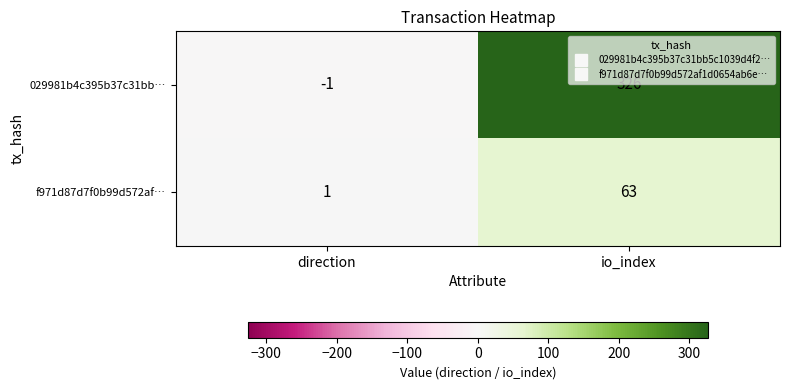

What is the greatest value displayed?

326